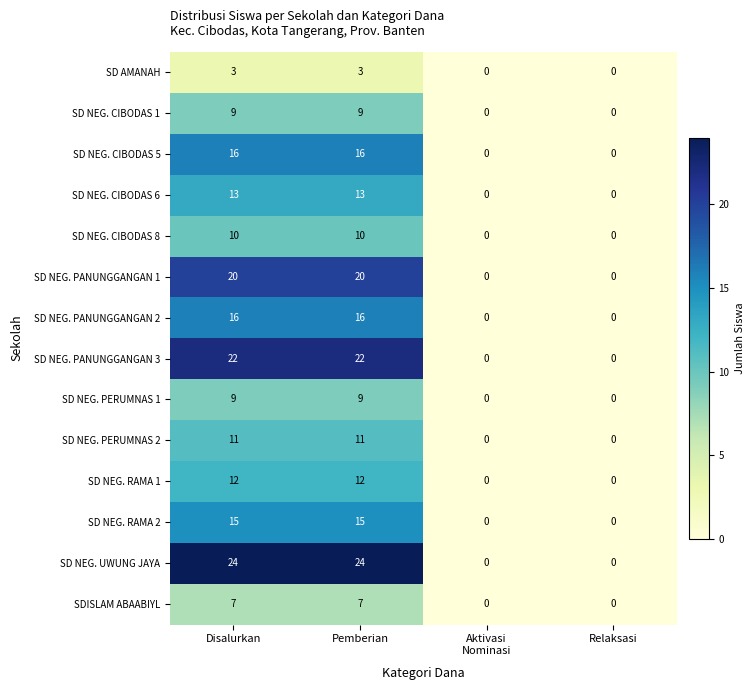

True or false: SD NEG. PANUNGGANGAN 3 has a value of 22 at Pemberian.

True